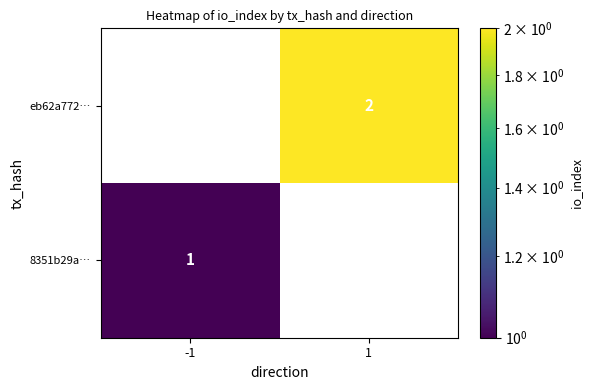

Is the value of eb62a772… at 1 greater than the value of 8351b29a… at -1?

Yes